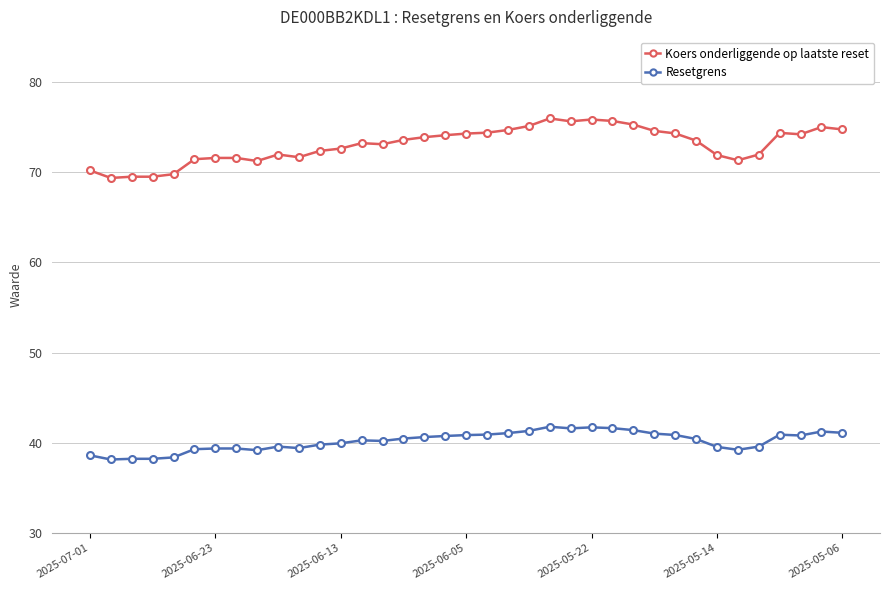

Which series has the largest total across all categories?

Koers onderliggende op laatste reset